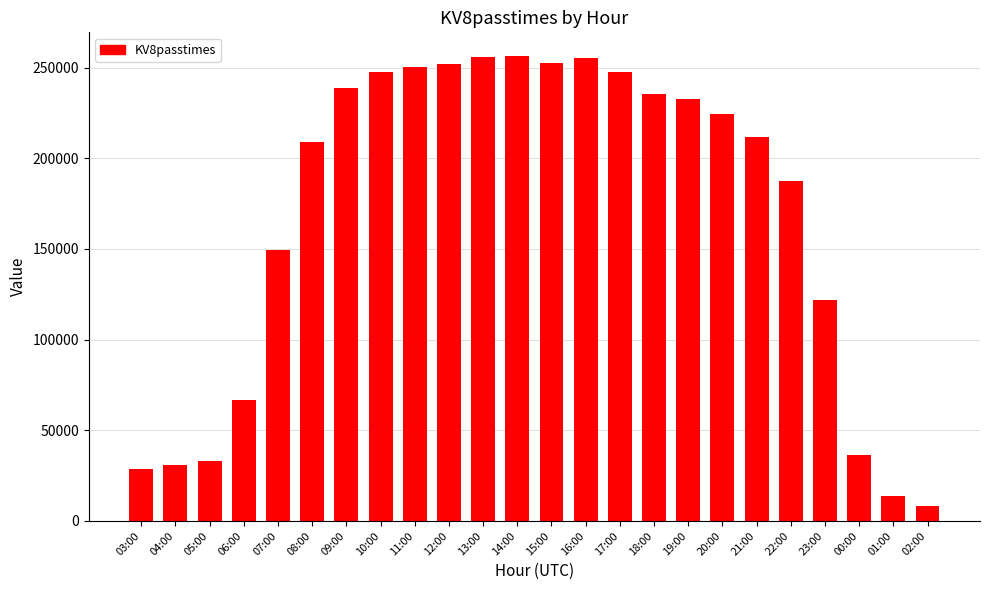

What is the label of the 2nd bar from the right?

01:00